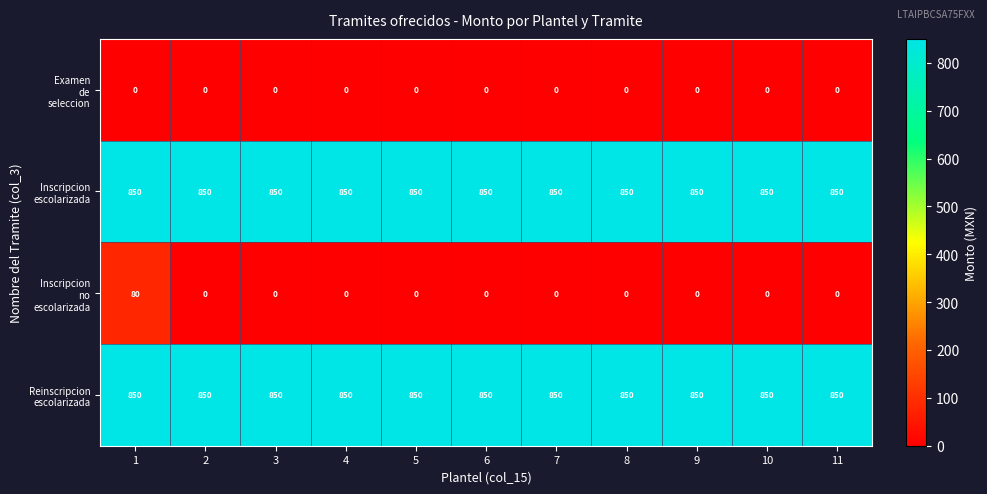

What is the total value across all series at 10?

1700